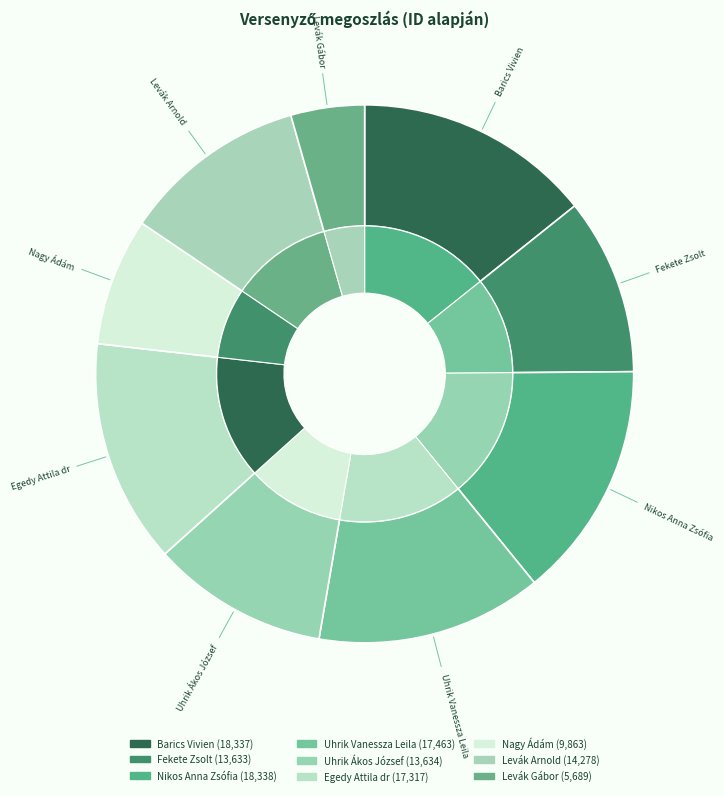

Which slice is the smallest?

Levák Gábor